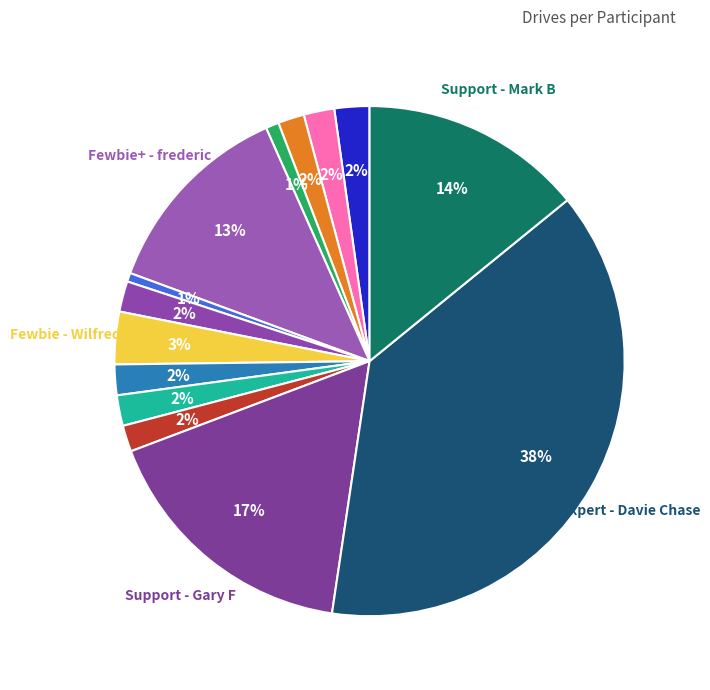

How many segments does this pie chart have?

14